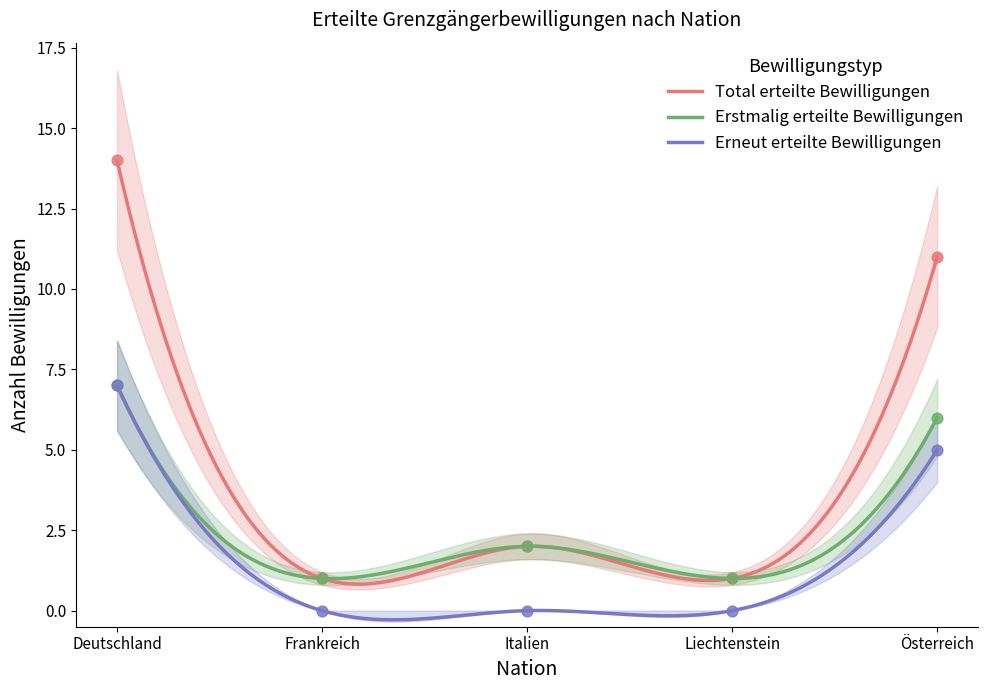

At which category is the sum across all series the highest?

Deutschland